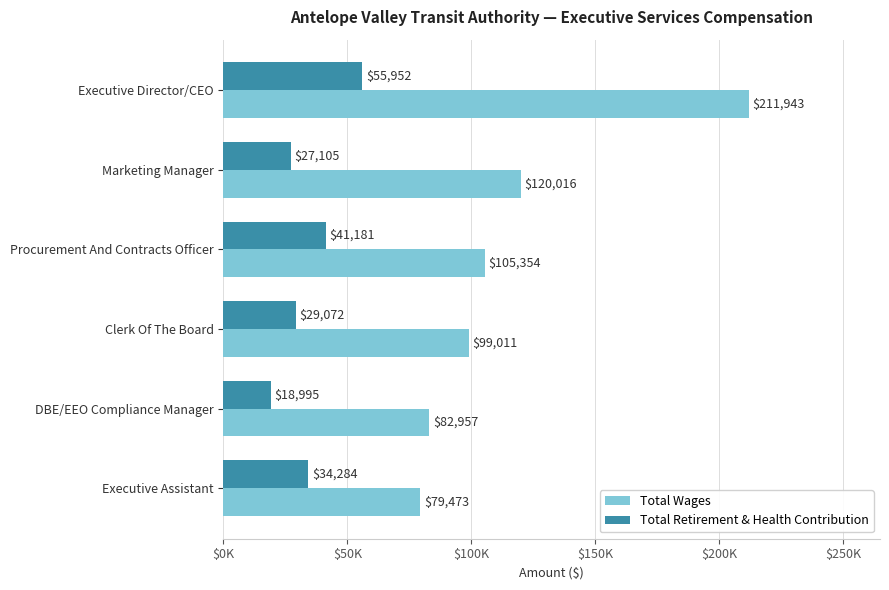

What are all the series names shown in the legend?

Total Wages, Total Retirement & Health Contribution